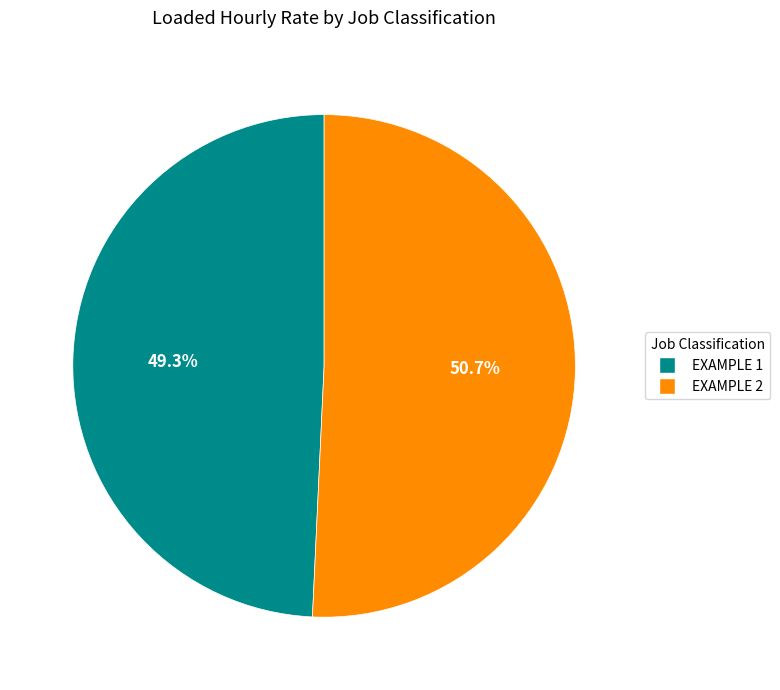

To the nearest percent, what portion does EXAMPLE 1 represent?

49%